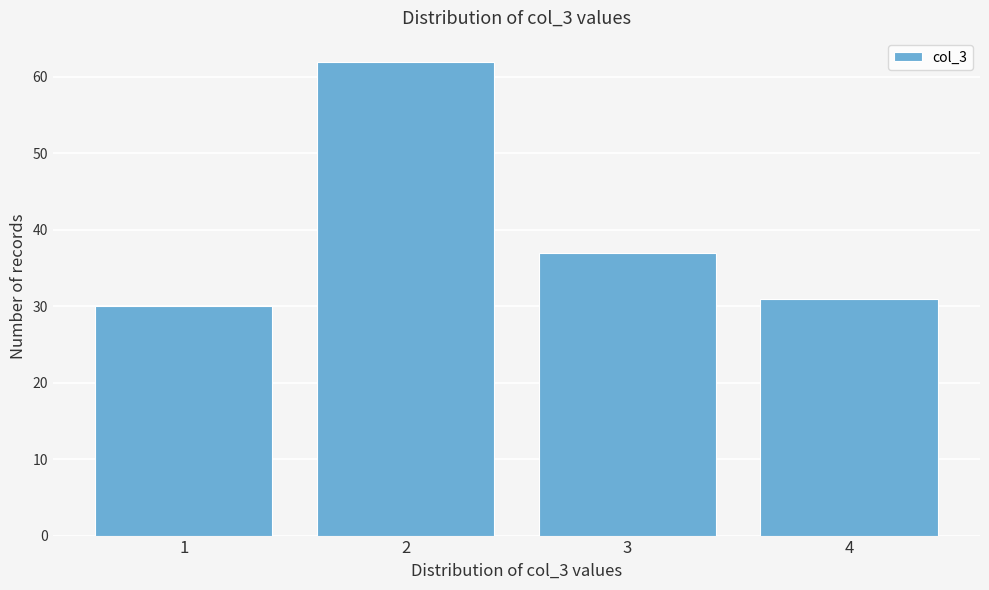

Reading left to right, transcribe this chart: for each bar, give the range it covers on the x-axis and its height. The values are not printed on the chart, so give them approximately, as read against the axis.

0.5 to 1.5: 30
1.5 to 2.5: 62
2.5 to 3.5: 37
3.5 to 4.5: 31